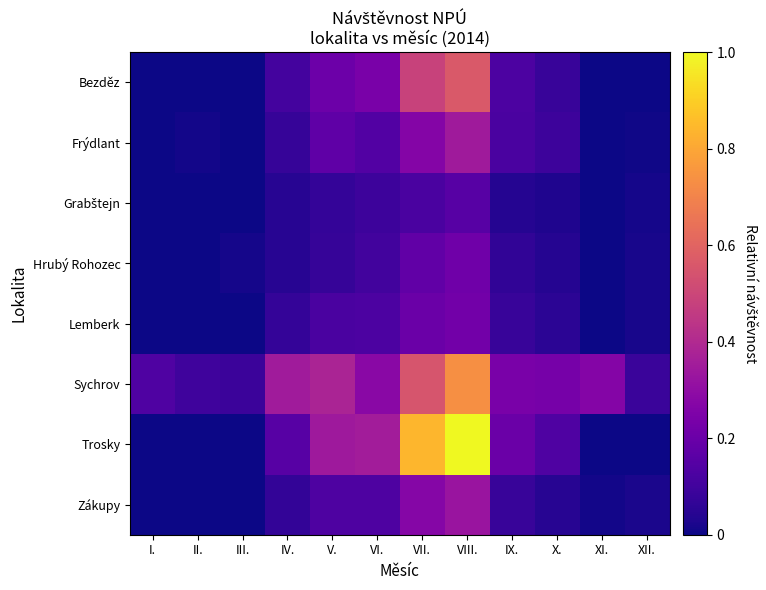

Which category has the highest value across all series?

VIII.